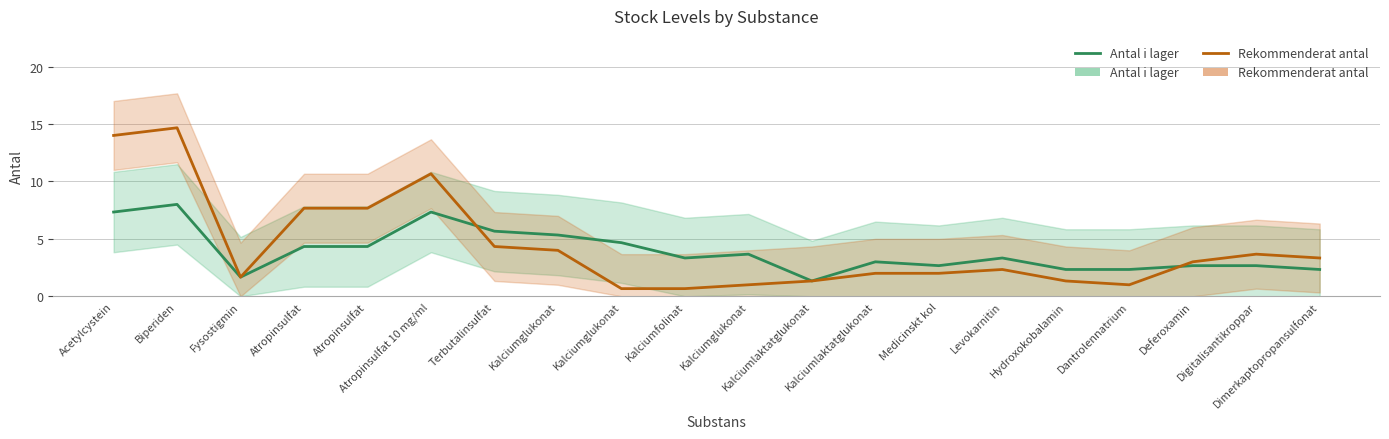

Where is Antal i lager nearest to the value 4?

Atropinsulfat